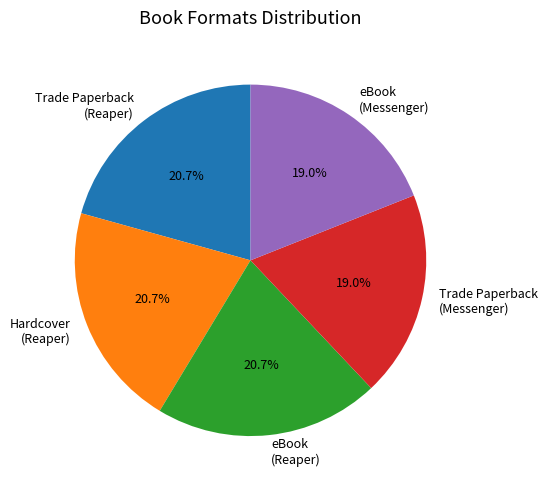

What is the total percentage of eBook (Messenger) and Hardcover (Reaper)?

39.7%